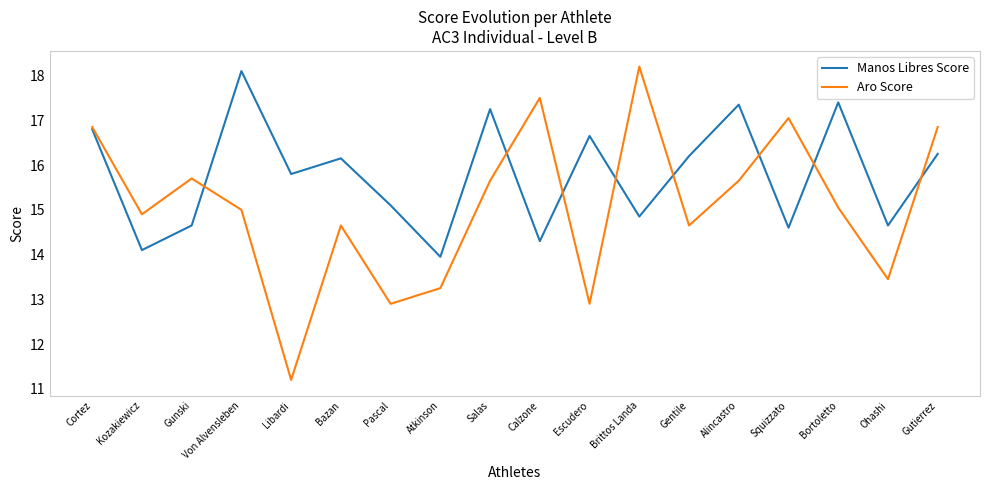

Rank the series at Gunski from lowest to highest value.

Manos Libres Score, Aro Score